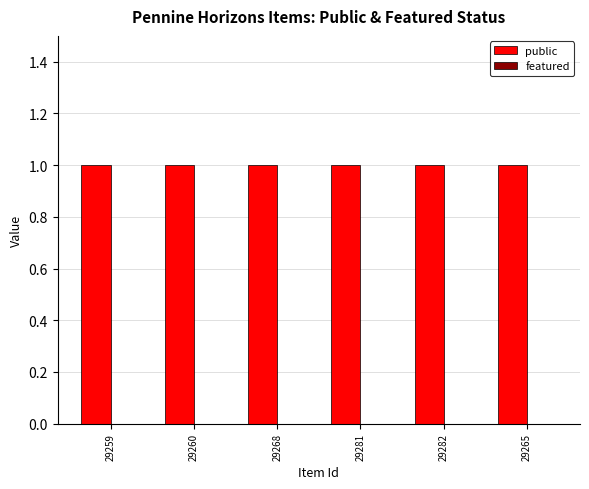

Which series has the widest spread of values?

public